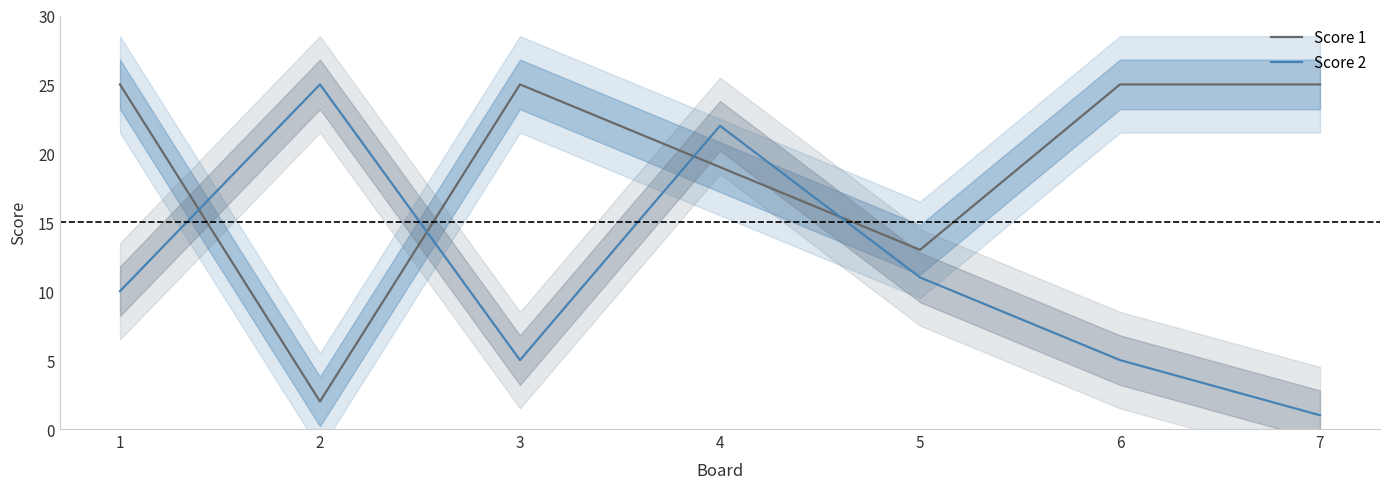

How many values in the Score 1 series are below 25?

3